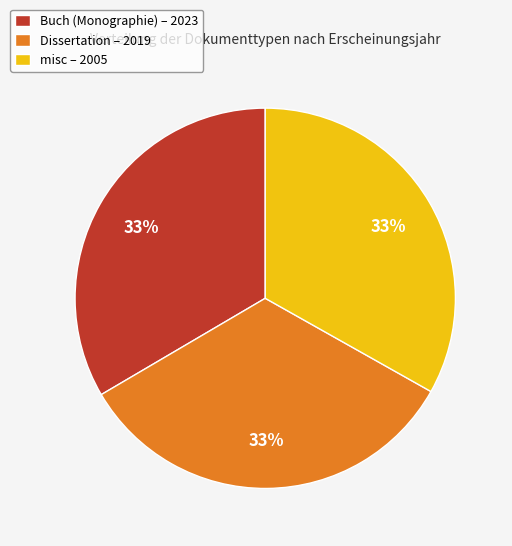

Combined, do misc – 2005 and Dissertation – 2019 account for over 50%?

Yes